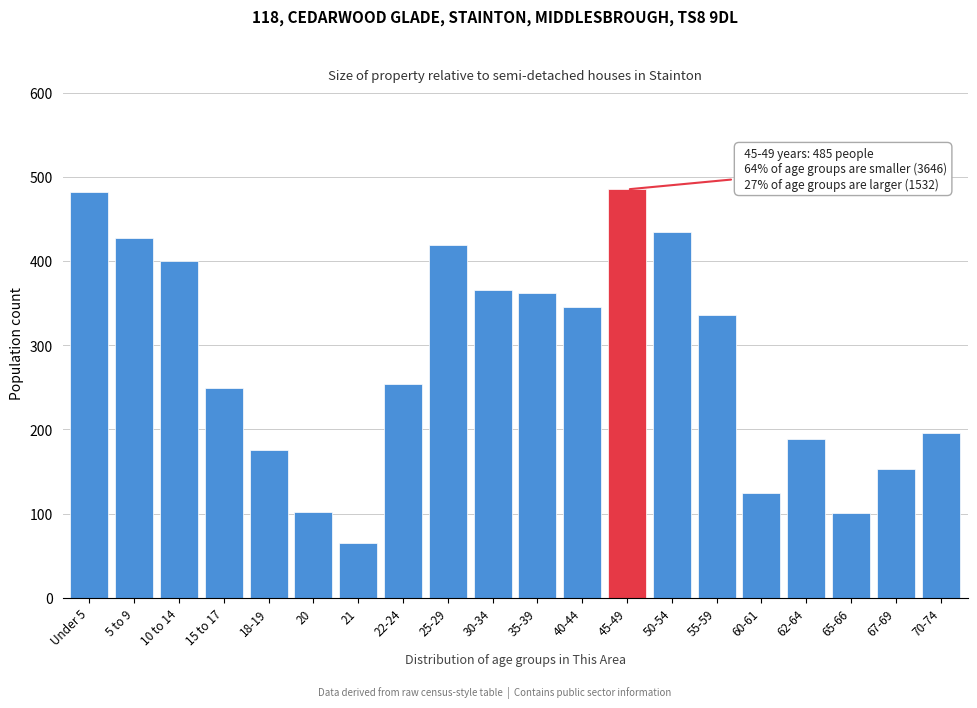

What is the label of the 9th bar from the left?

25-29